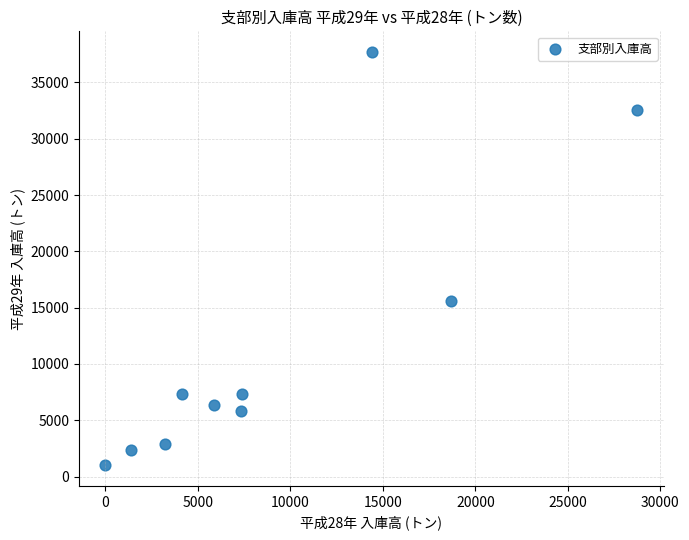

What Y value in the scatter plot is closest to 19354?

15611